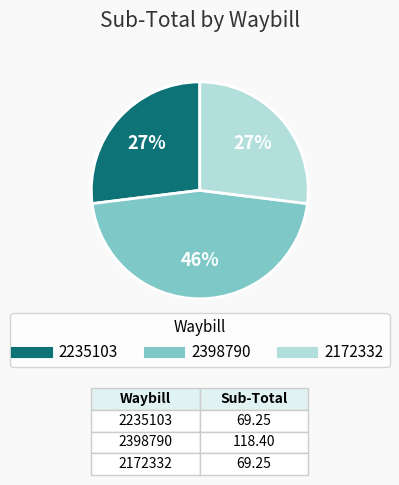

Is there a majority slice in this chart?

No